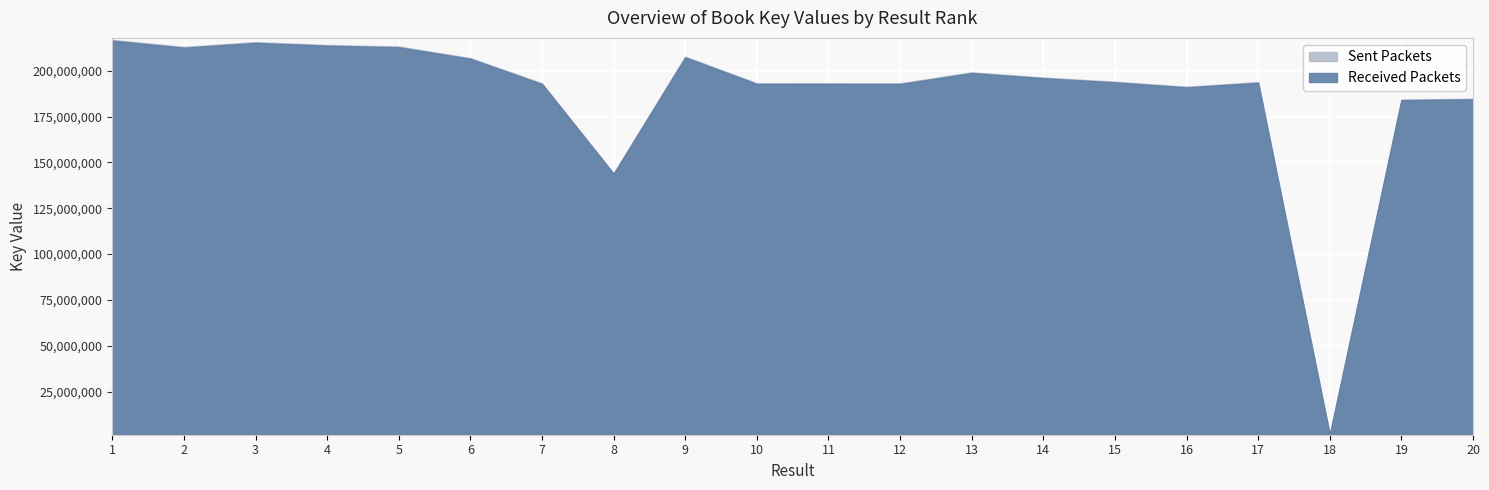

Which category has the lowest value in the Sent Packets series?

18